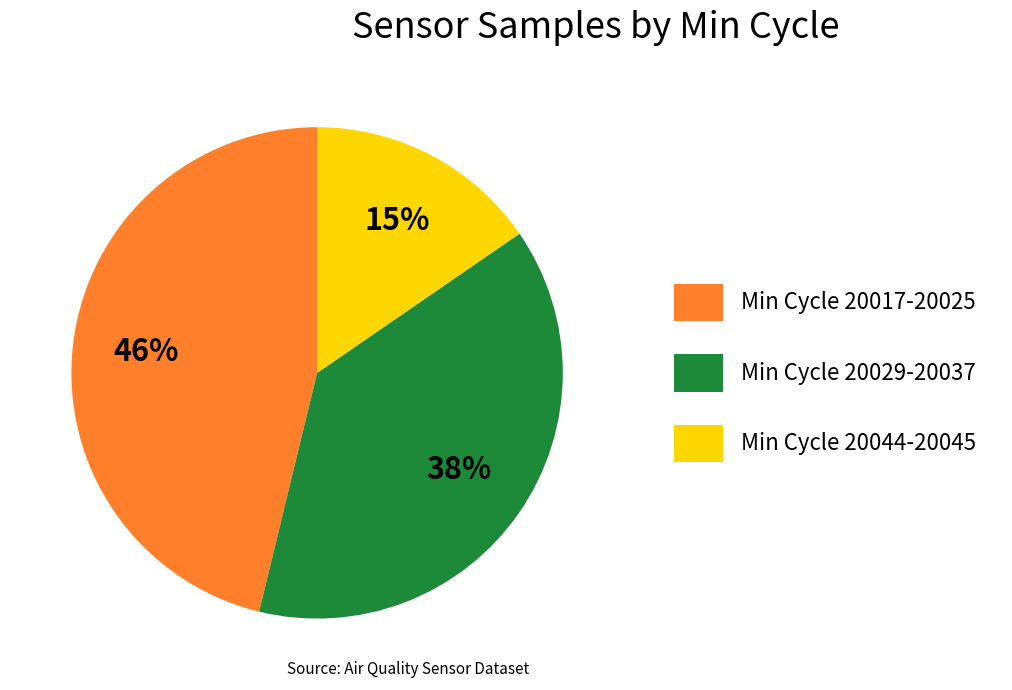

Is there a majority slice in this chart?

No